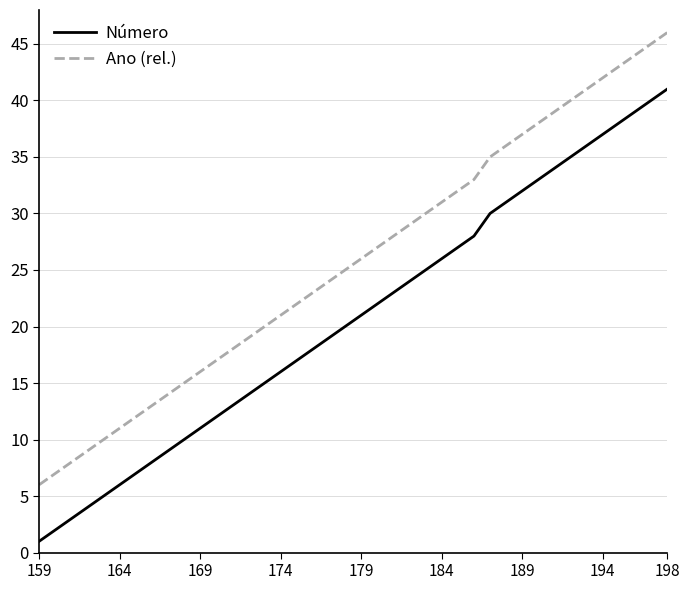

What is the highest value of the Ano (rel.) series?

46